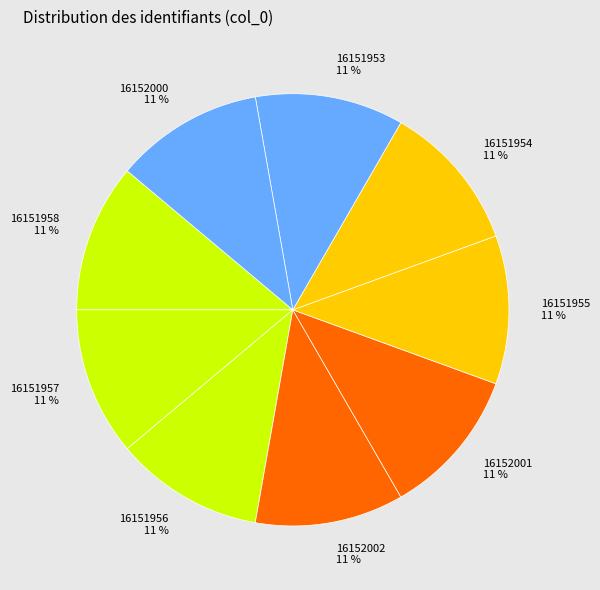

What percentage is the 16151955 slice, to the nearest percent?

11%